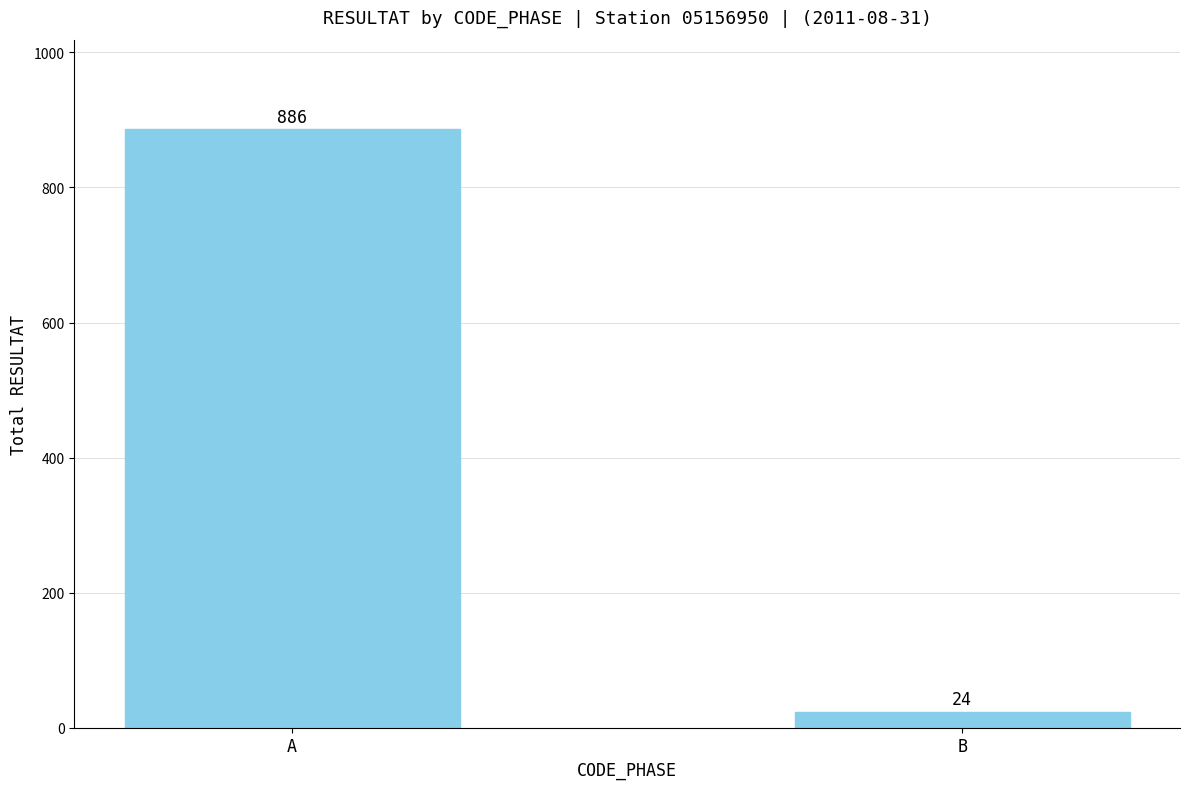

Rank the categories by value from highest to lowest.

A, B